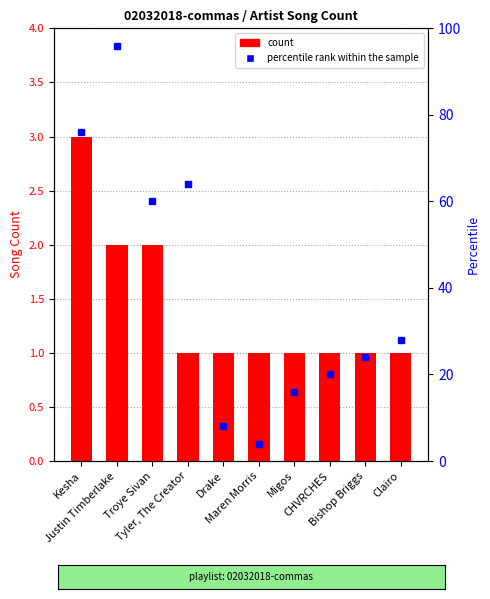

What is the change in value from Kesha to Maren Morris?

-2